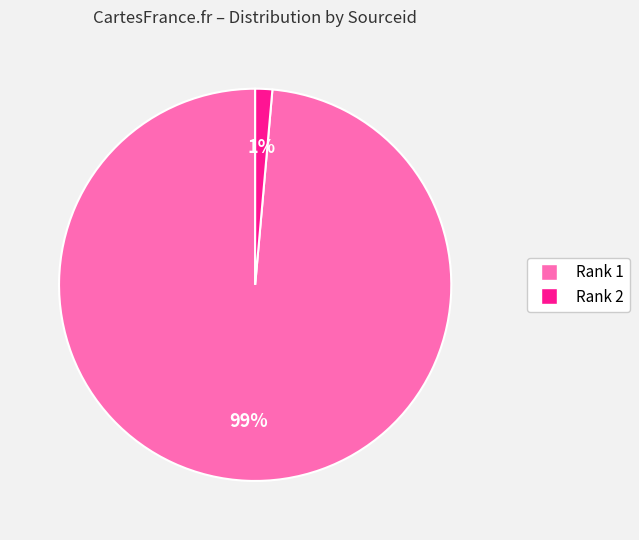

Which category has the biggest portion of the pie?

Rank 1